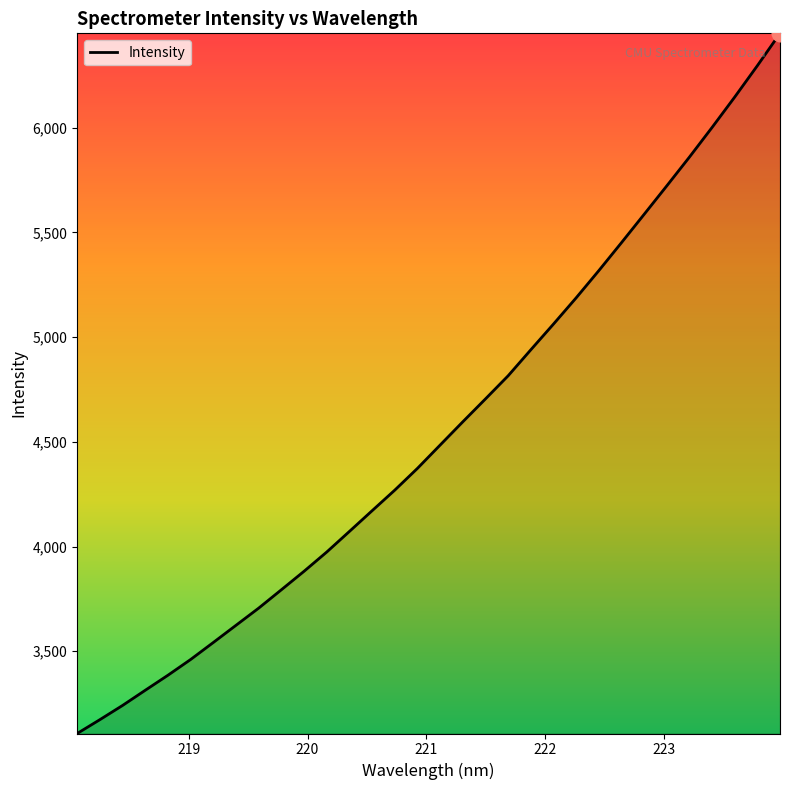

What is the difference between the second highest and minimum values?

3189.3